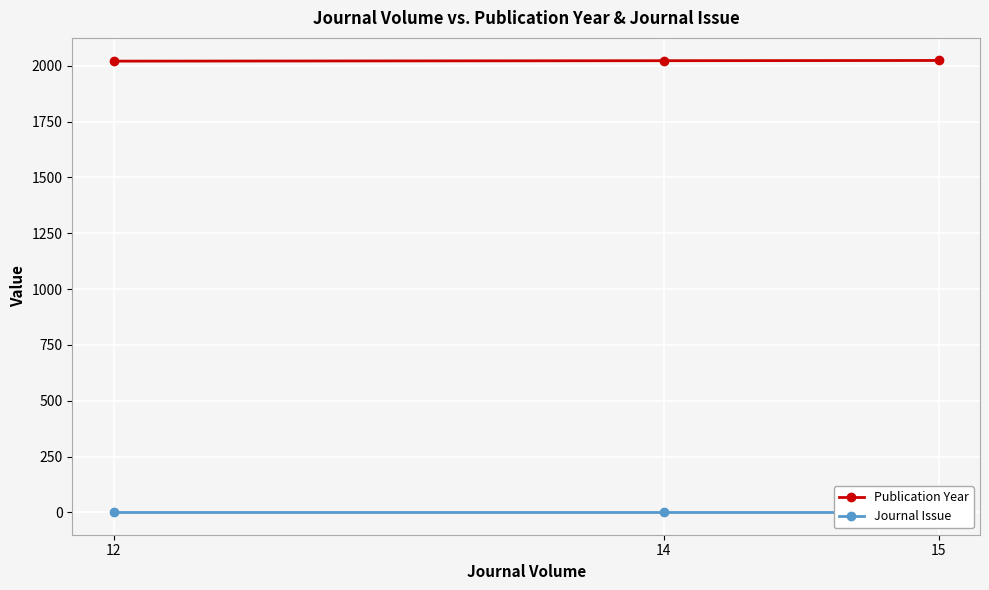

What is the average value of the Publication Year series?

2023